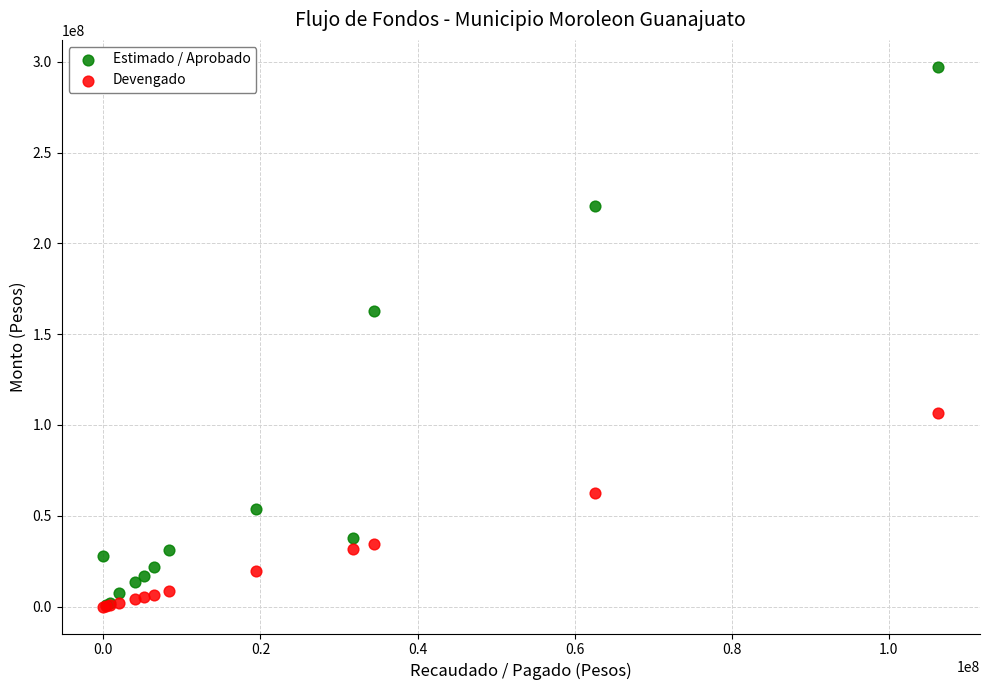

In the Estimado / Aprobado series, what Y value is closest to 148986154?

162579430.8